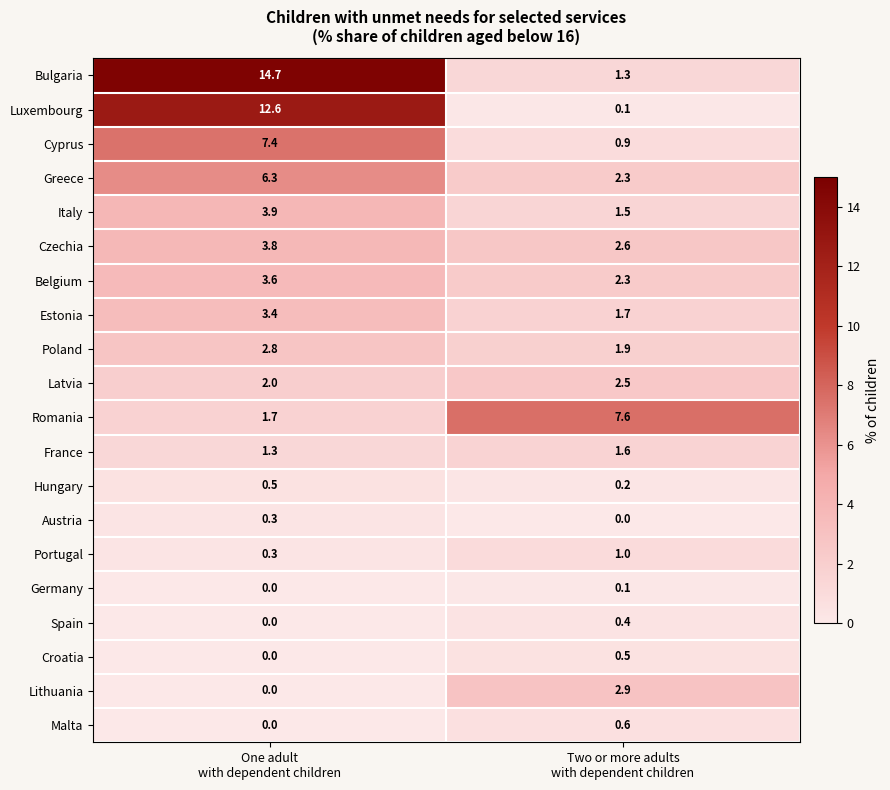

Which series has the largest range (max minus min)?

Bulgaria